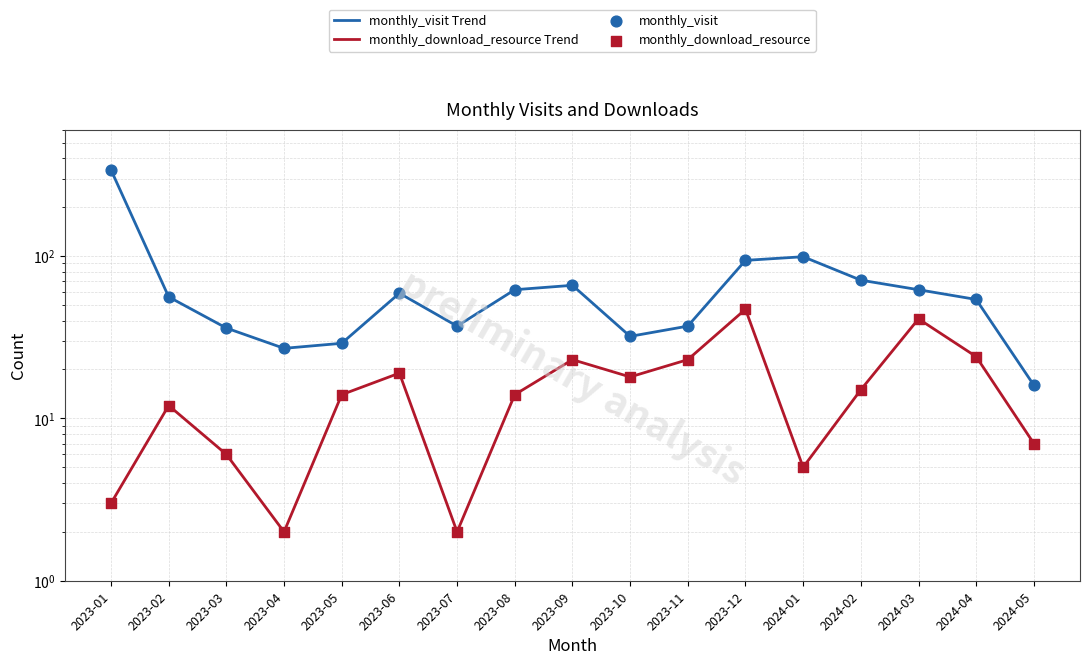

At how many categories does at least one series exceed 132?

1